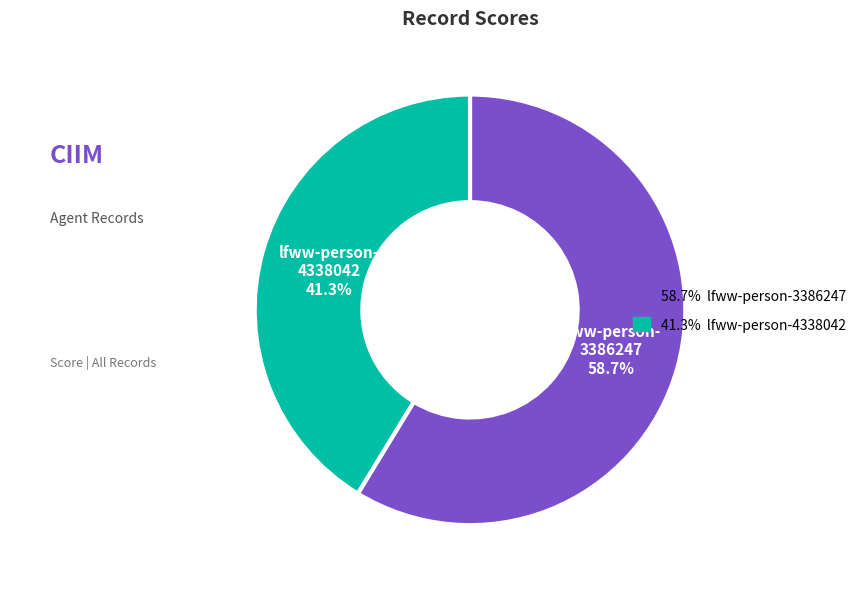

Is there a majority slice in this chart?

Yes